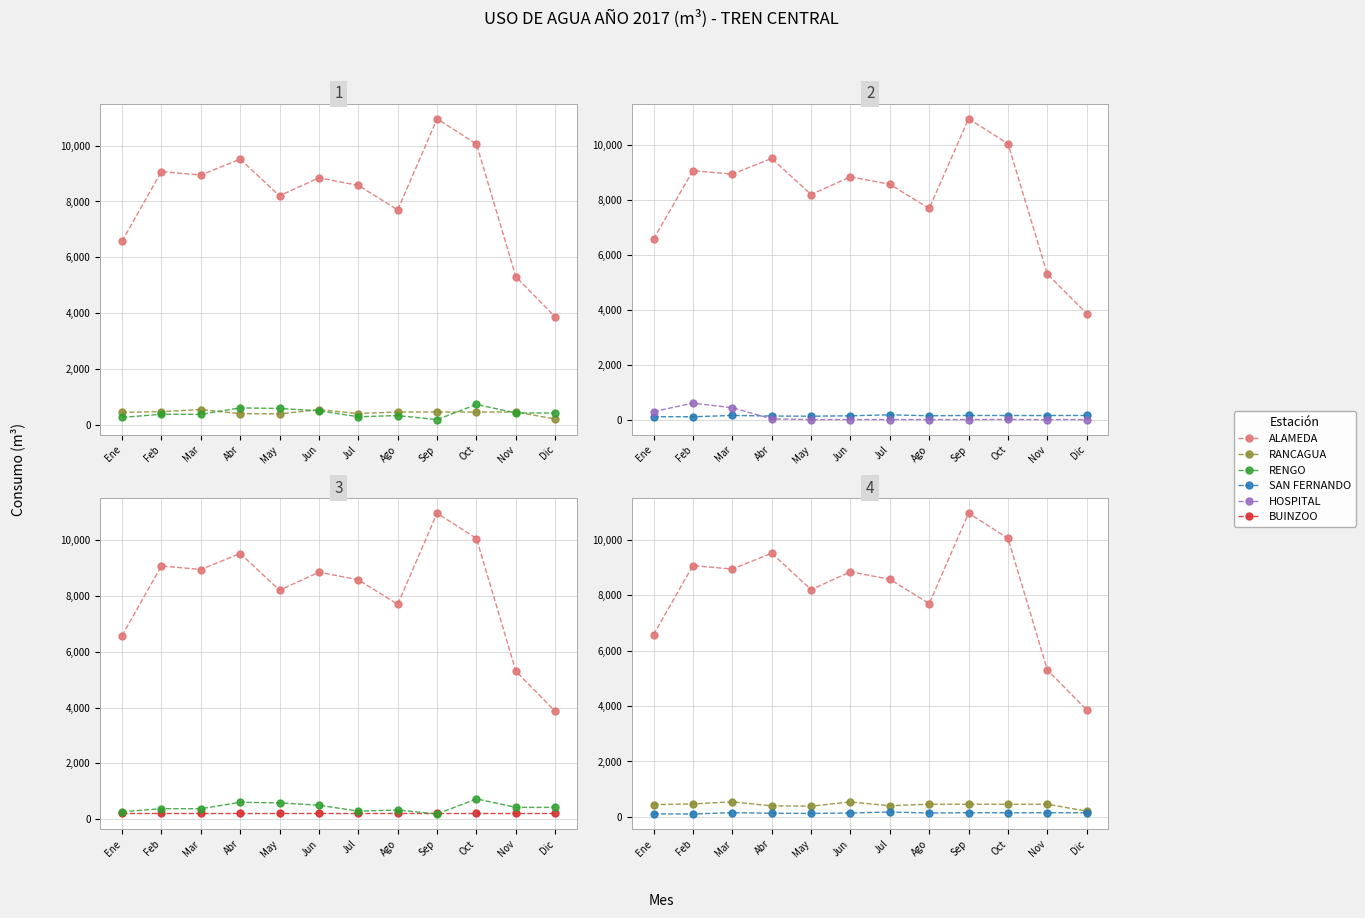

What is the spread (max minus min) of values at Feb?

8968